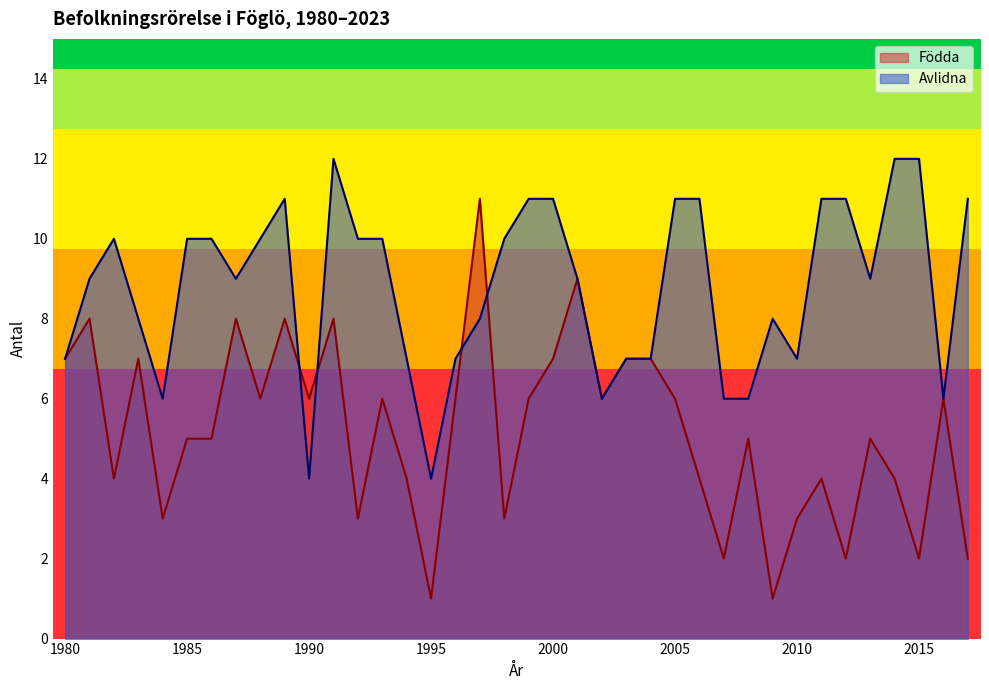

Does the chart have visible grid lines?

No